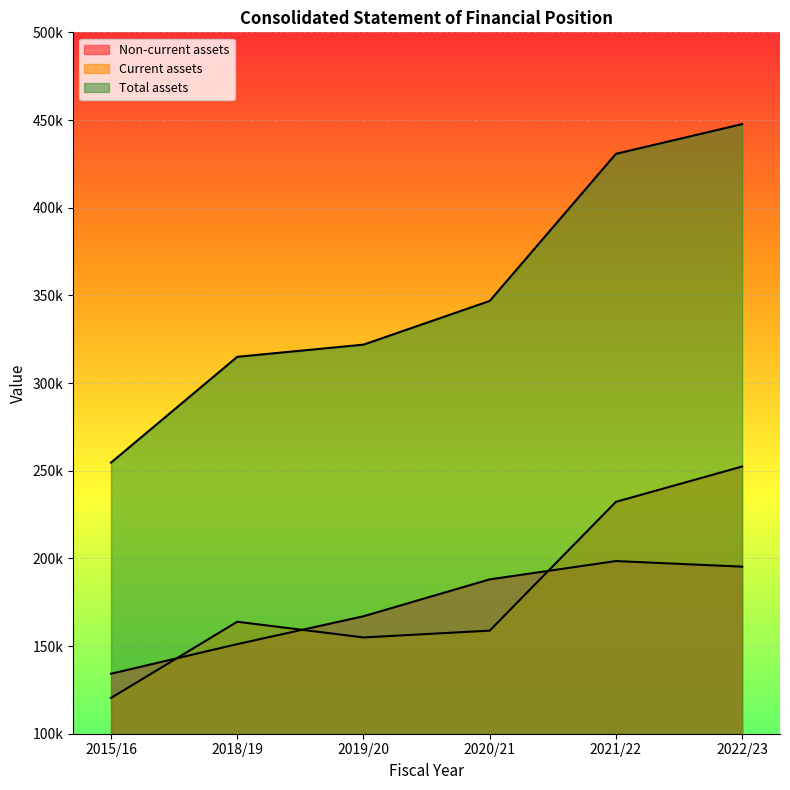

True or false: Current assets and Total assets intersect in this chart.

False